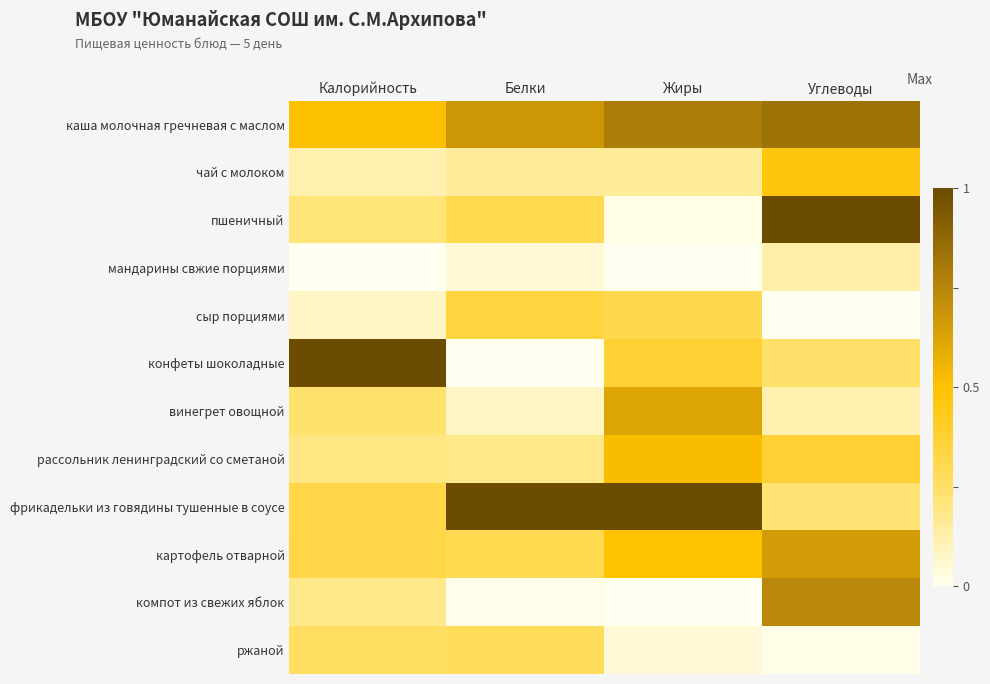

Which category has the lowest value across all series?

Калорийность